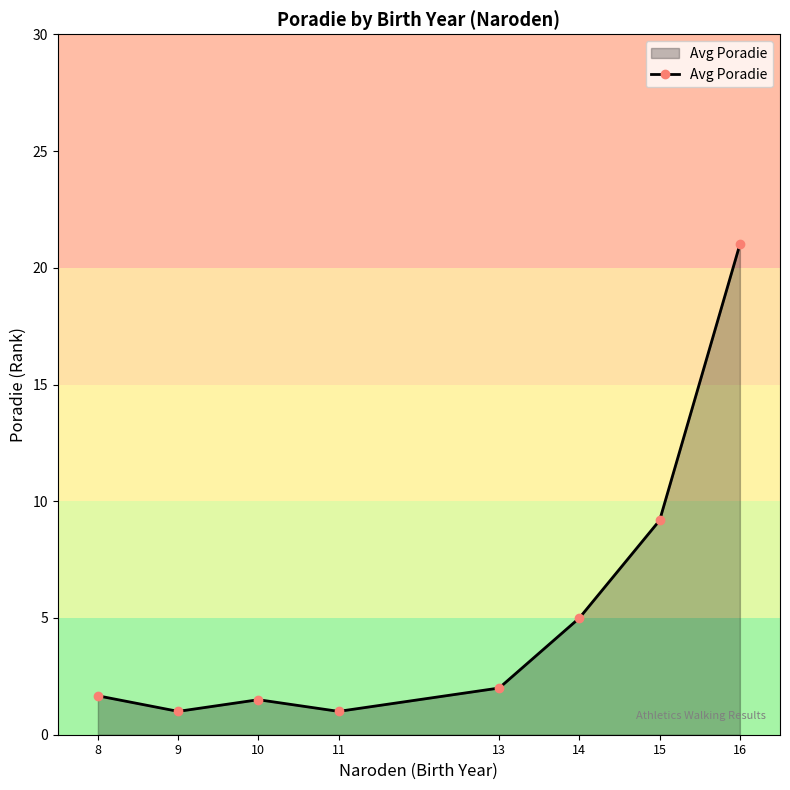

Is it true that the value at 9 is 1.0?

True